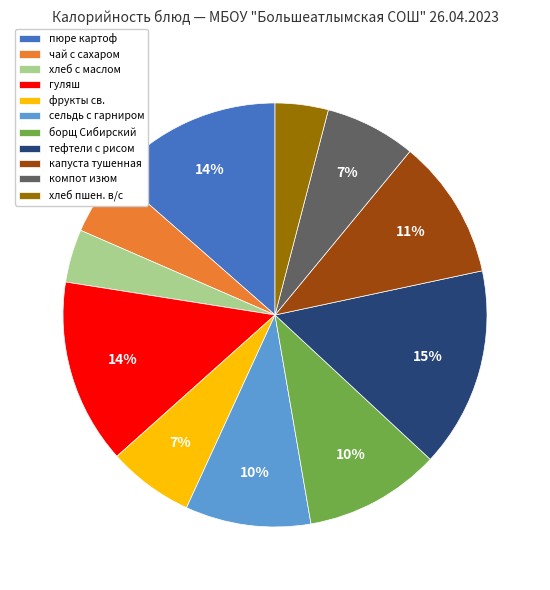

Is it true that хлеб пшен. в/с is 4% of the pie?

True